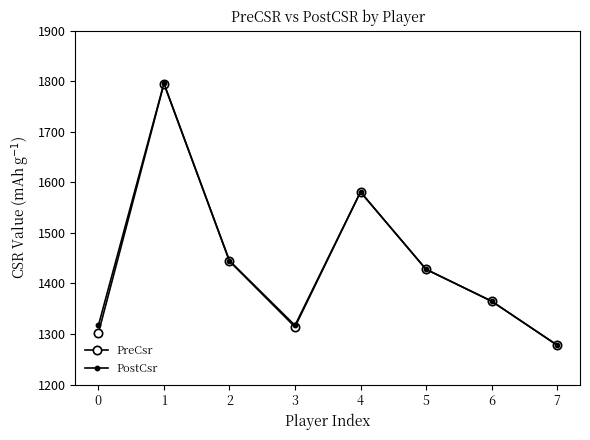

What is the lowest value of the PreCsr series?

1278